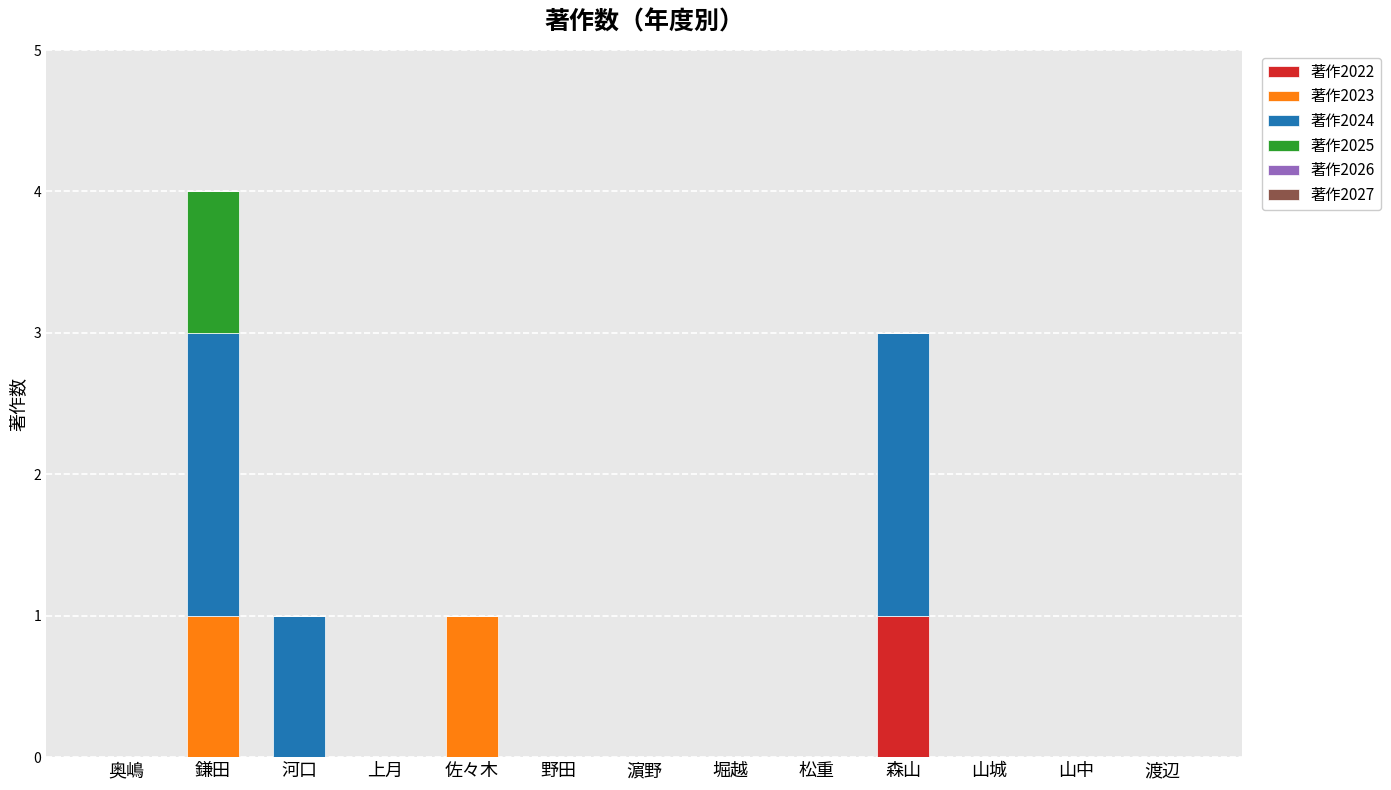

At which label does 著作2022 reach its peak?

森山